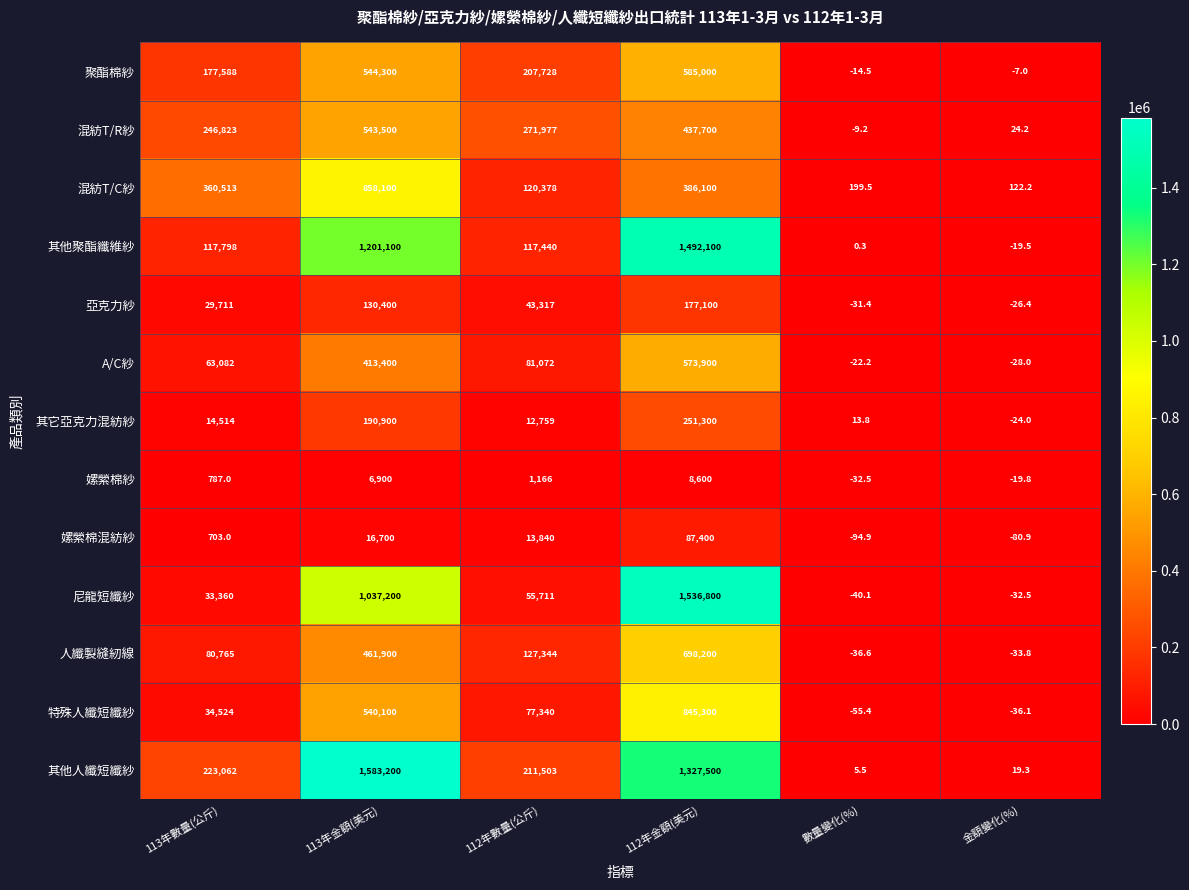

How many categories are shown in the chart?

6